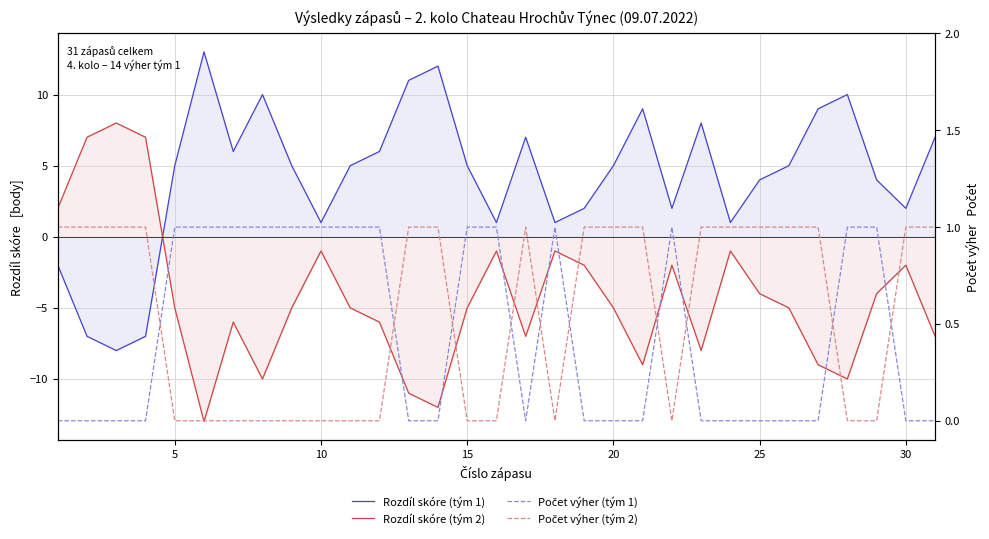

How many series are shown in this chart?

4